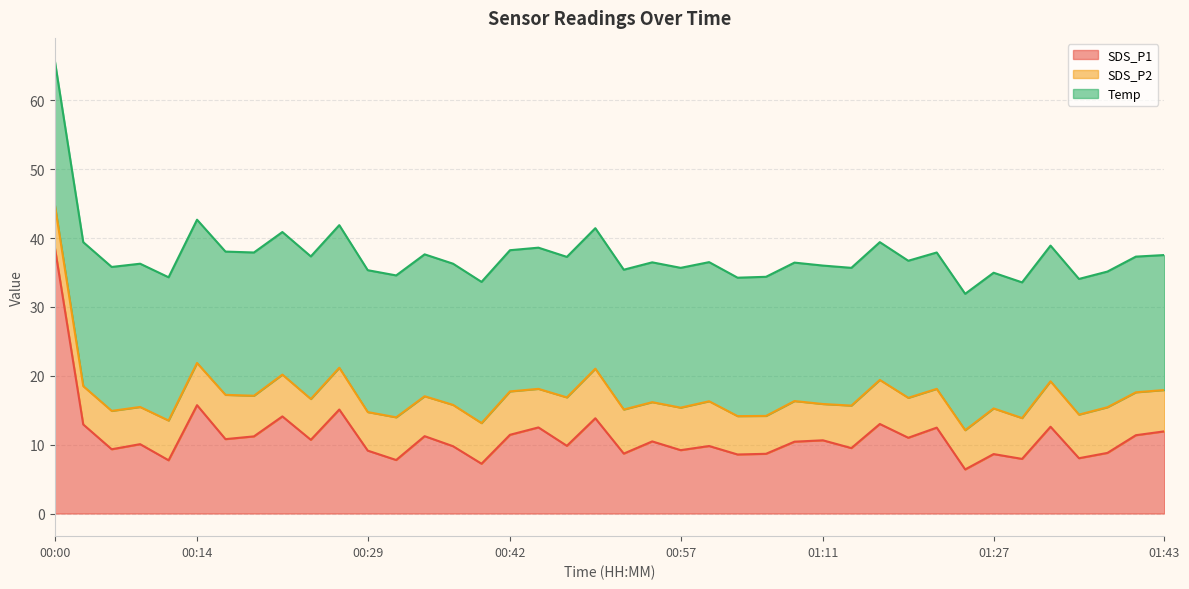

What is the lowest value of the SDS_P2 series?

5.3